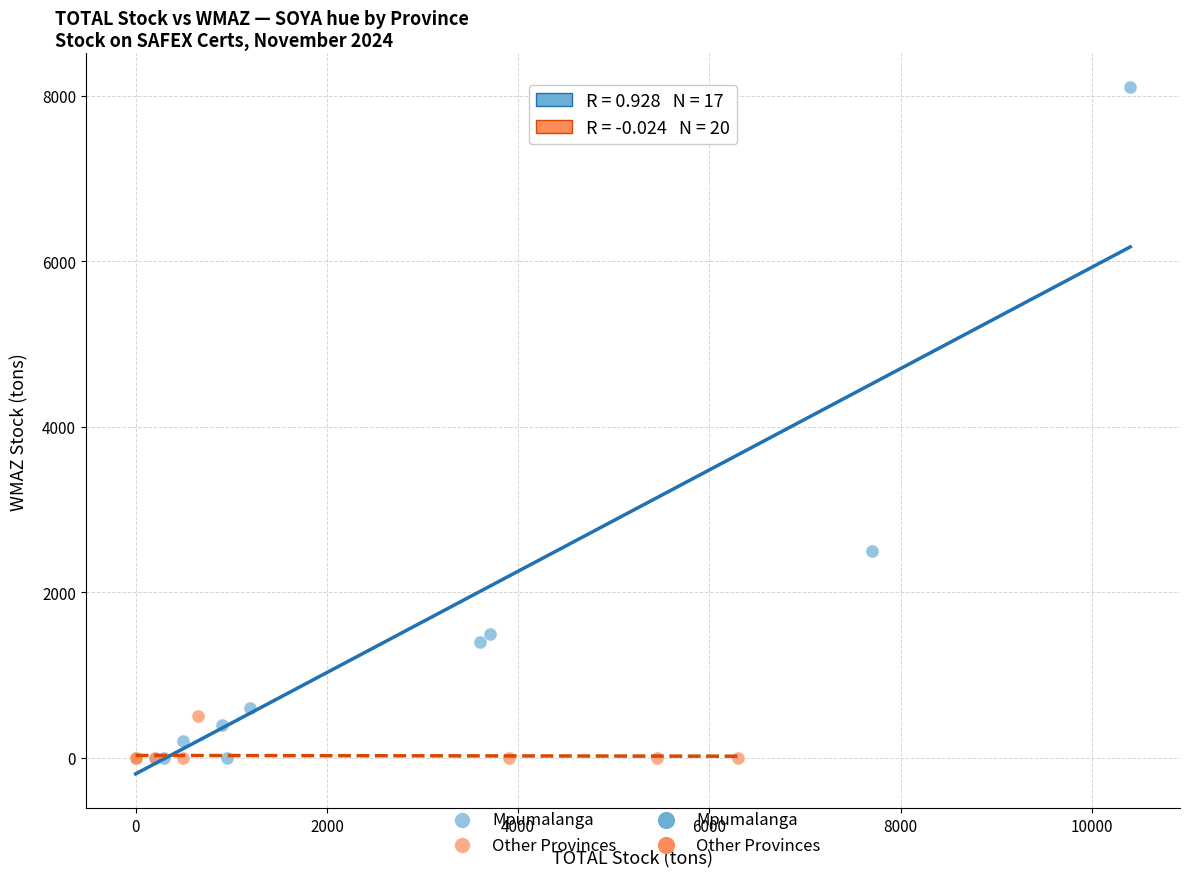

Which series has the widest spread of Y values?

Mpumalanga